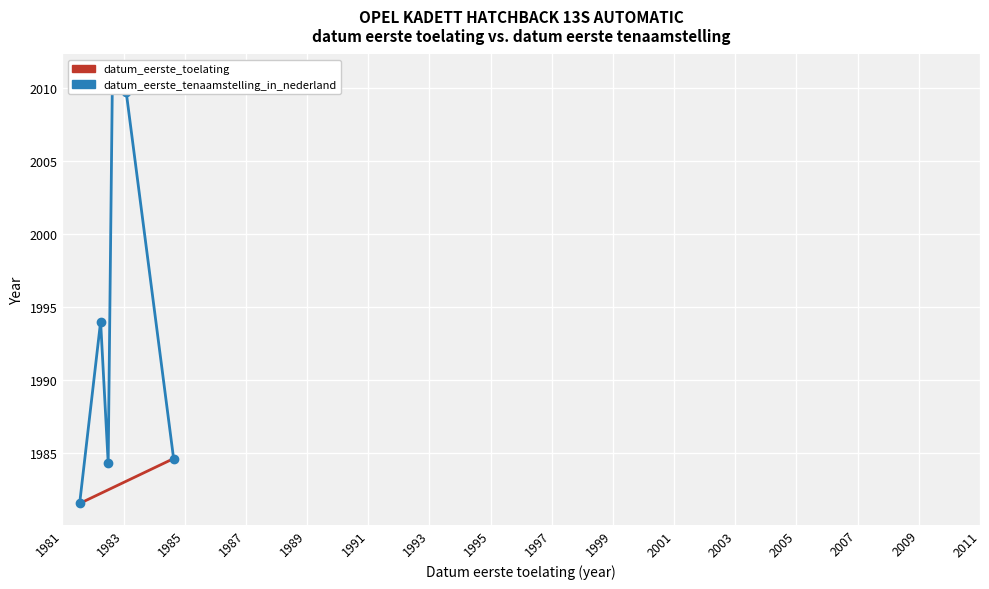

How many lines are shown in the chart?

2